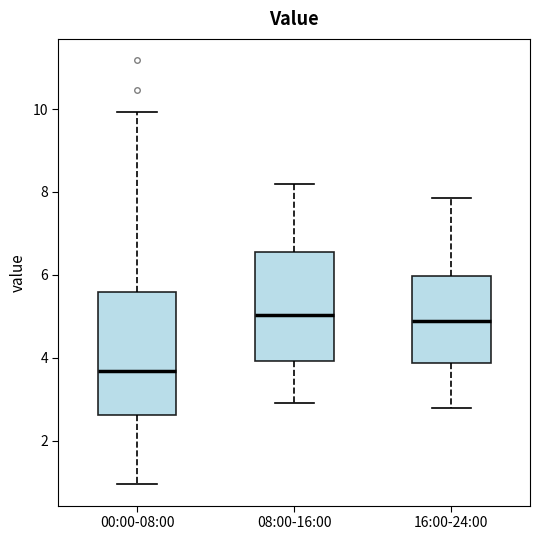

Which box is the tallest, from its lower edge to its upper edge?

00:00-08:00